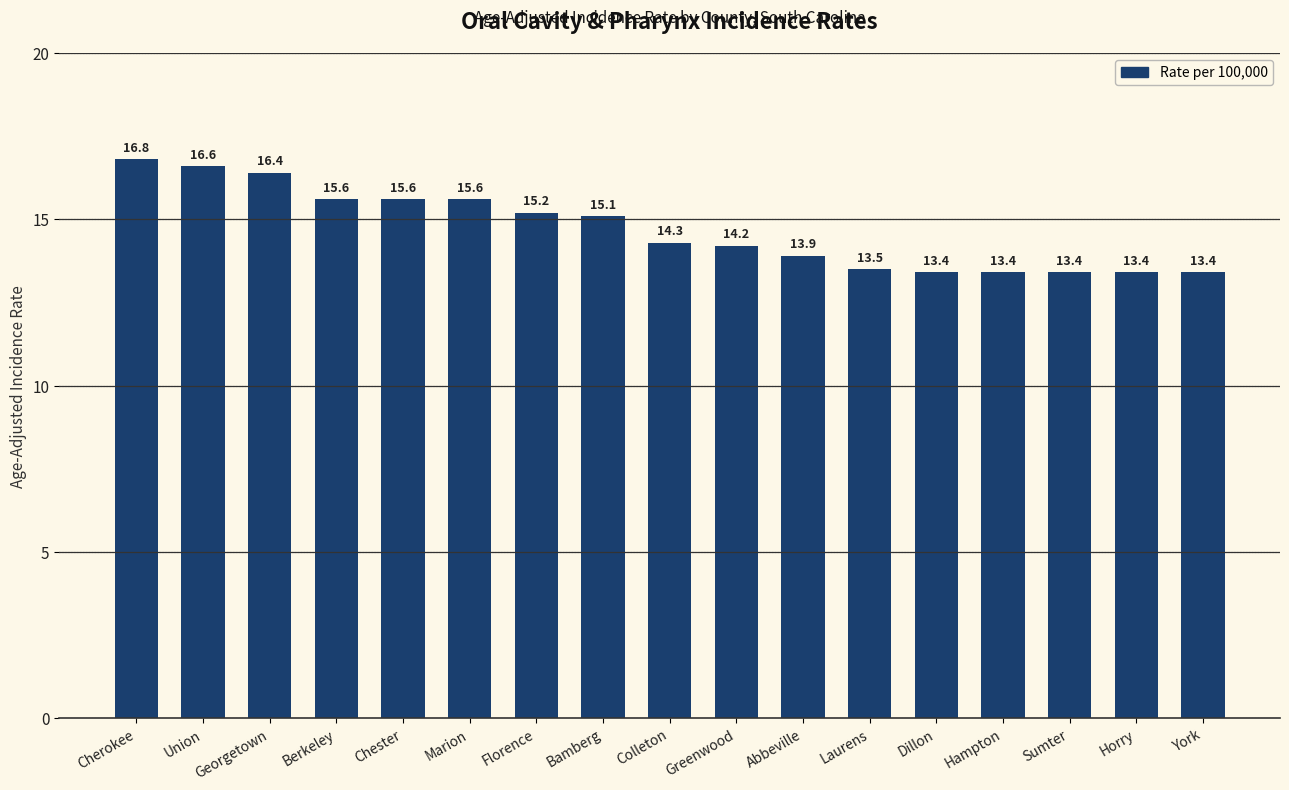

What is the minimum value shown in the chart?

13.4